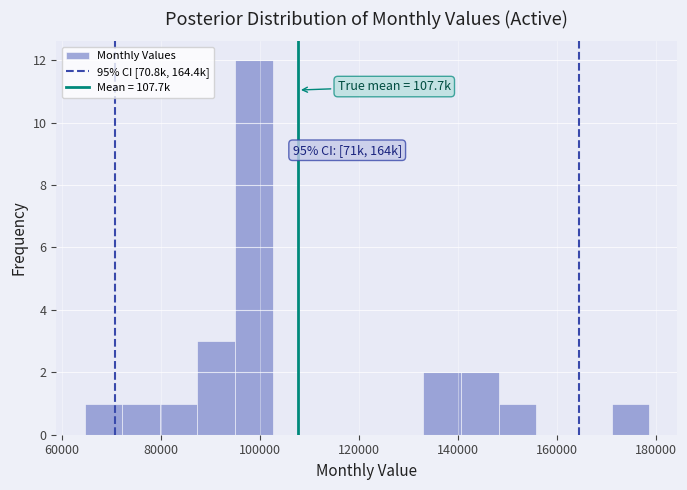

Read against the x-axis, roughly where is the centre of the tallest bar?

98000